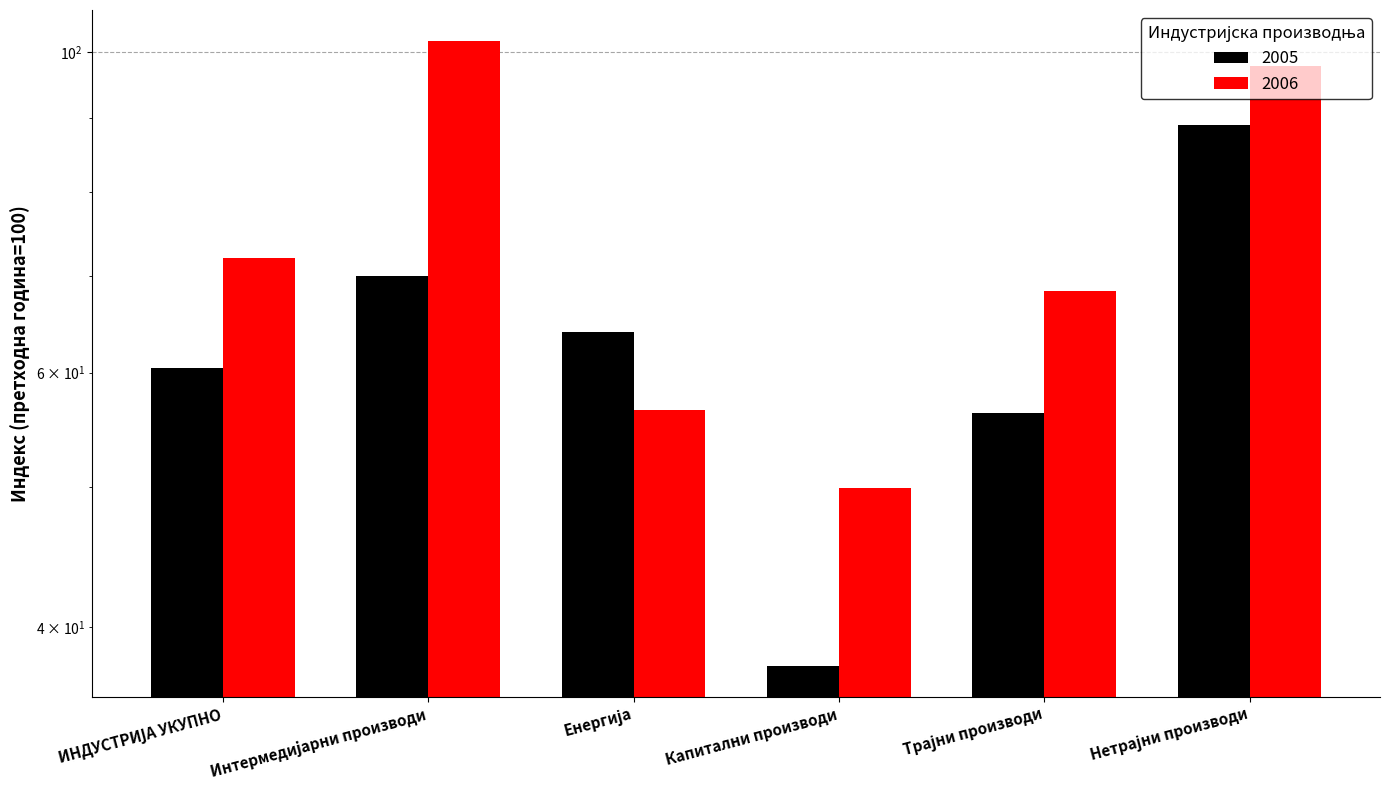

How many bars are there in total?

12